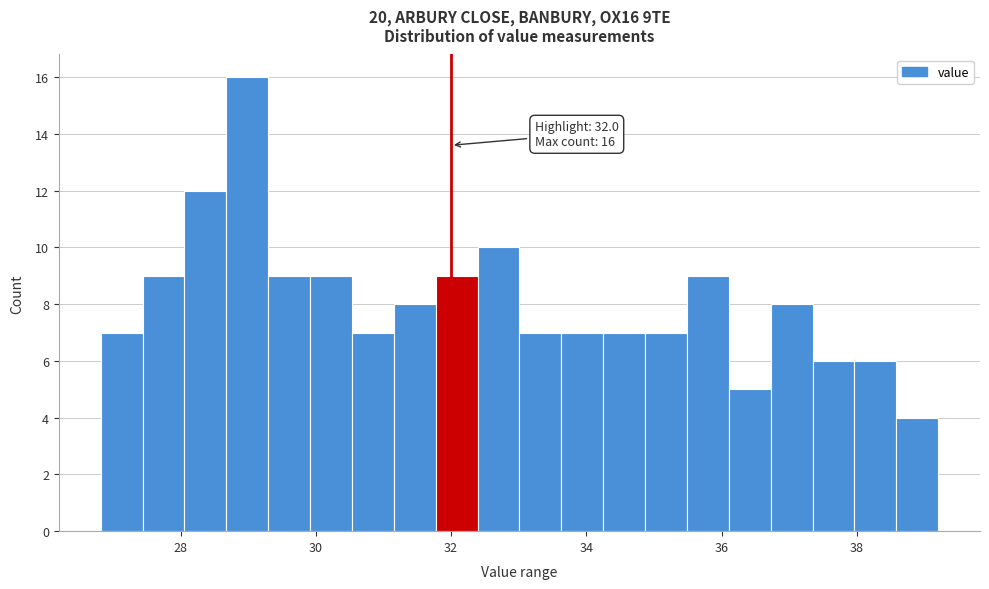

Around what value on the x-axis is the tallest bar? Give the approximate position of its centre, as read against the axis.

29.0